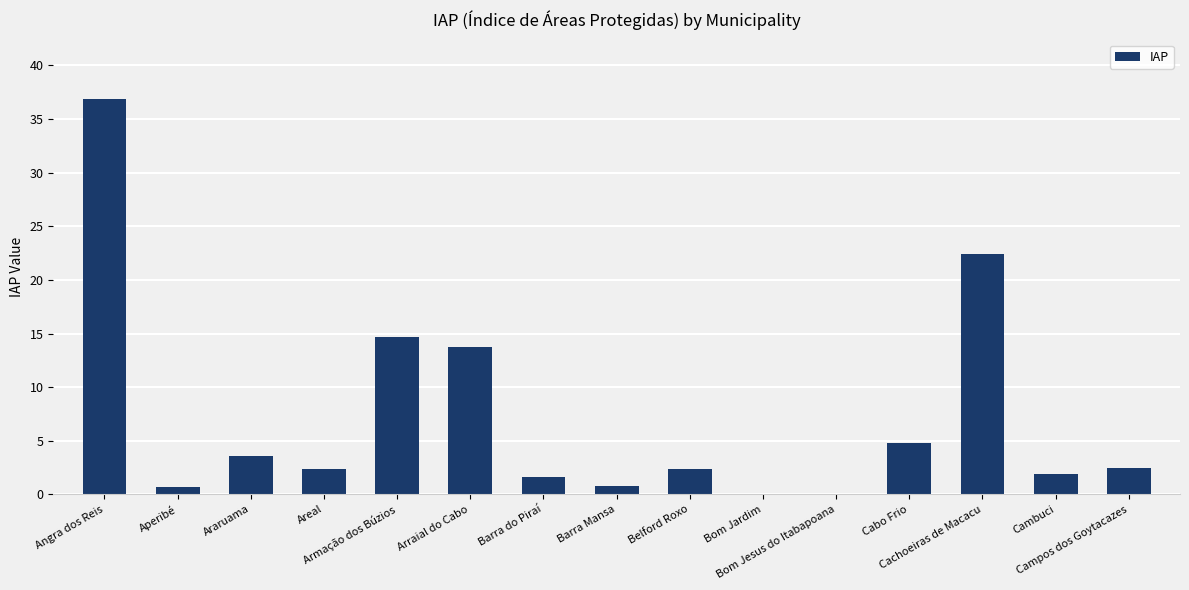

Reading left to right, transcribe all the data shown in this chart.

36.9	0.7	3.6	2.3	14.7	13.7	1.6	0.8	2.3	0.0	0.1	4.8	22.4	1.9	2.4